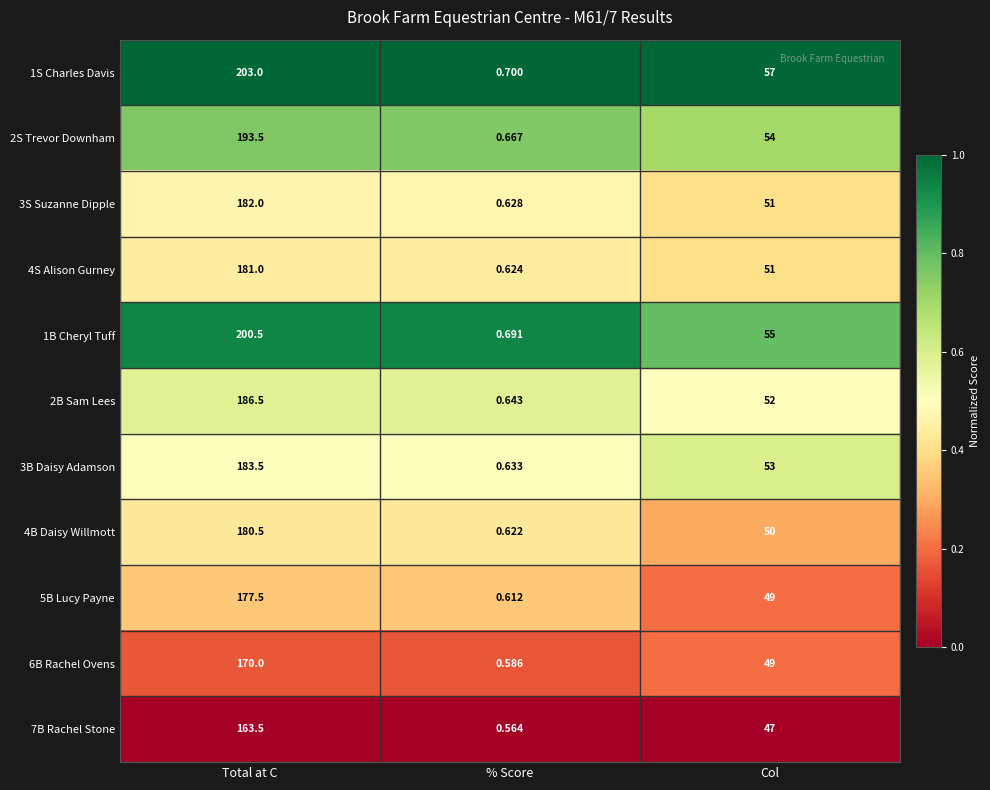

Which label corresponds to the smallest value in the chart?

% Score